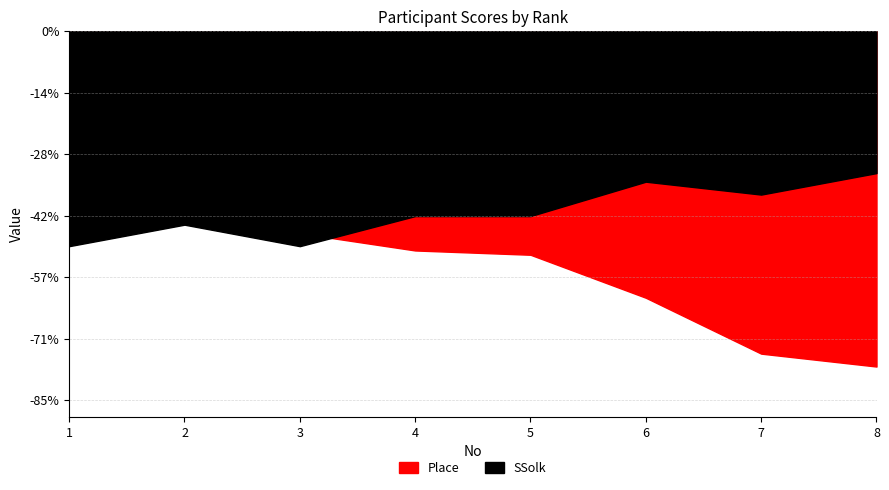

Is it true that SSolk equals 20 at 4?

False